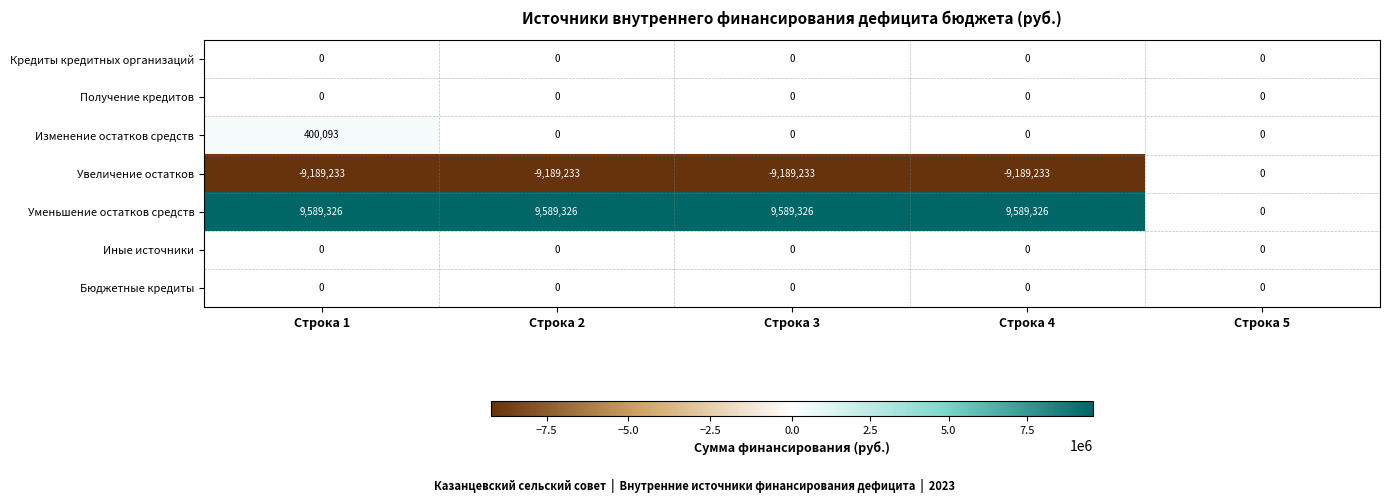

What is the total value across all series at Строка 2?

400093